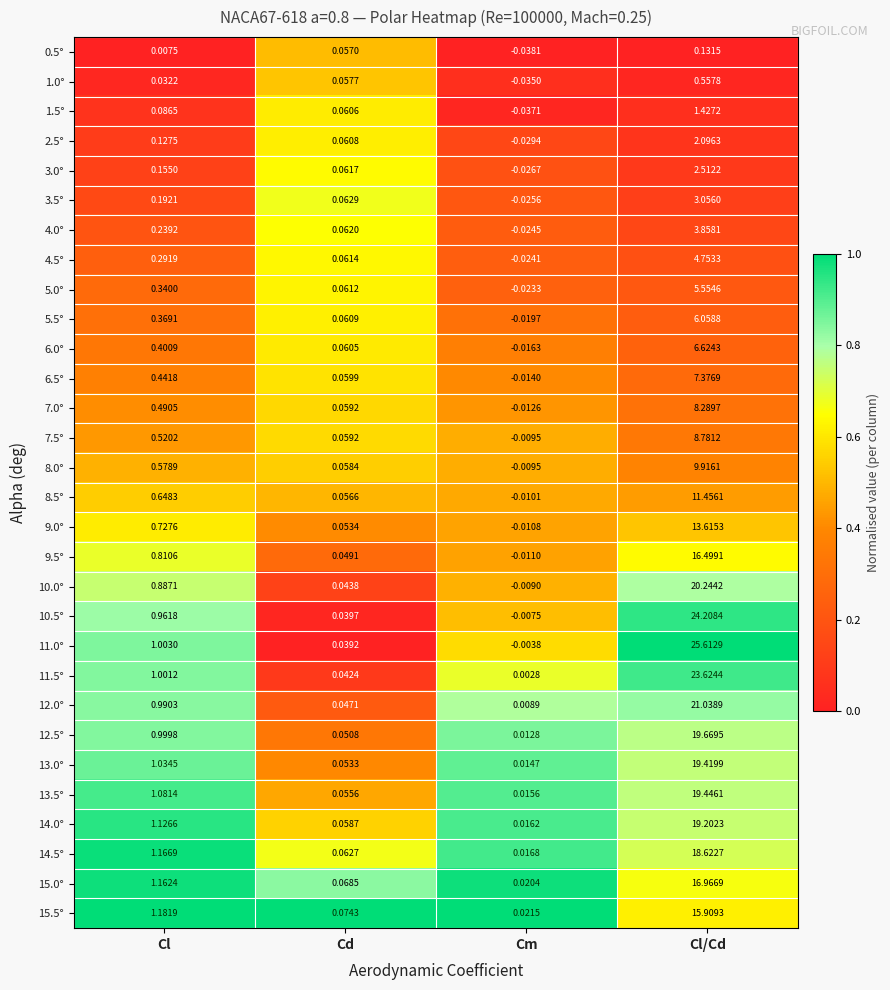

Is the value of 9.0° at Cl greater than the value of 1.5° at Cd?

Yes